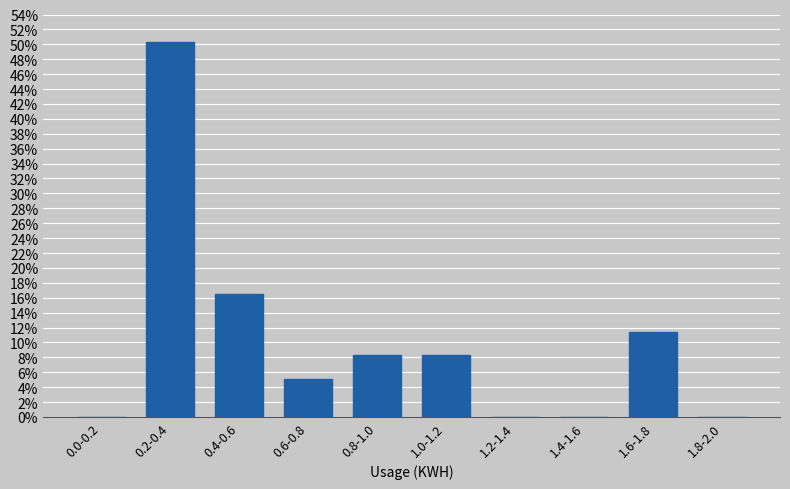

Reading right to left, list all the values displayed in this chart.

1.8-2.0=0.0	1.6-1.8=11.5	1.4-1.6=0.0	1.2-1.4=0.0	1.0-1.2=8.3	0.8-1.0=8.3	0.6-0.8=5.1	0.4-0.6=16.6	0.2-0.4=50.3	0.0-0.2=0.0